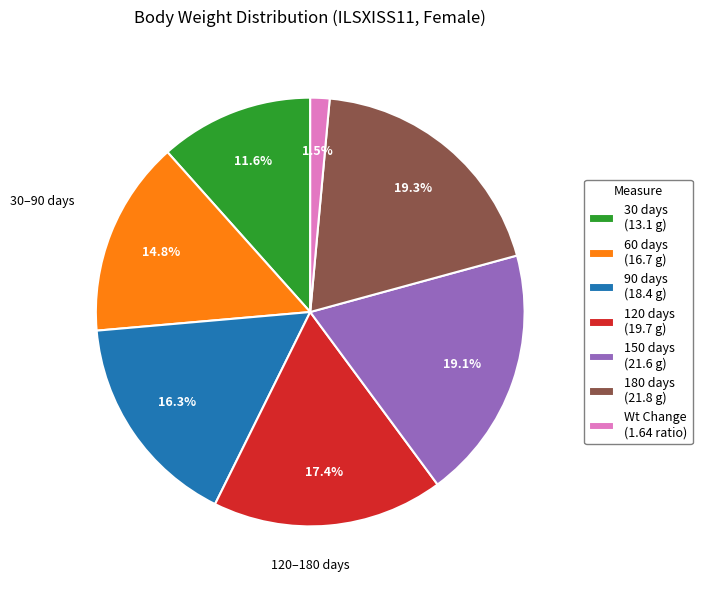

Between Wt Change (1.64 ratio) and 90 days (18.4 g), which is larger?

90 days (18.4 g)